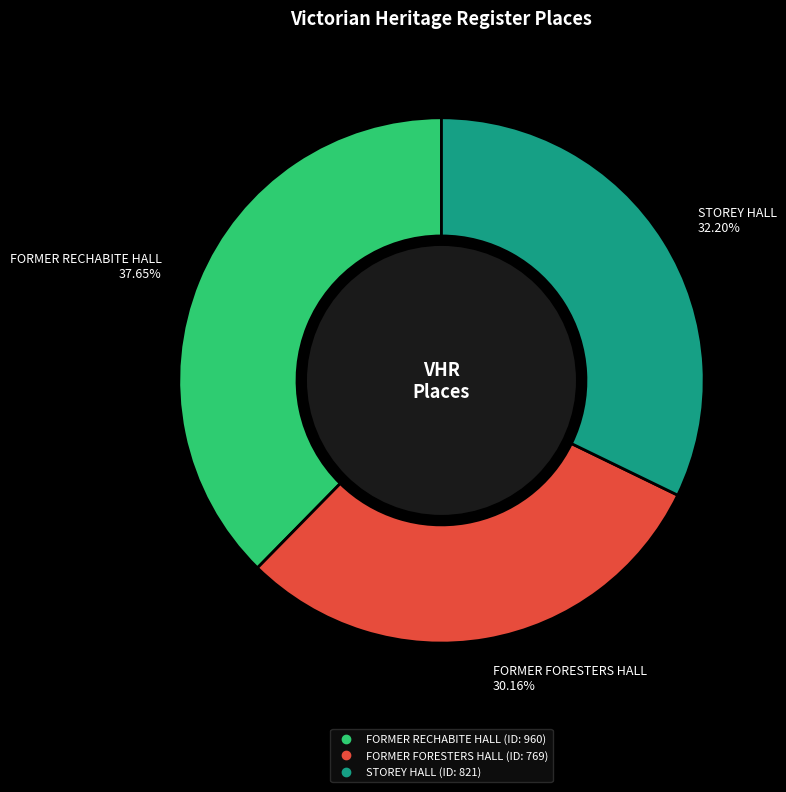

Which has a higher value, FORMER RECHABITE HALL or FORMER FORESTERS HALL?

FORMER RECHABITE HALL